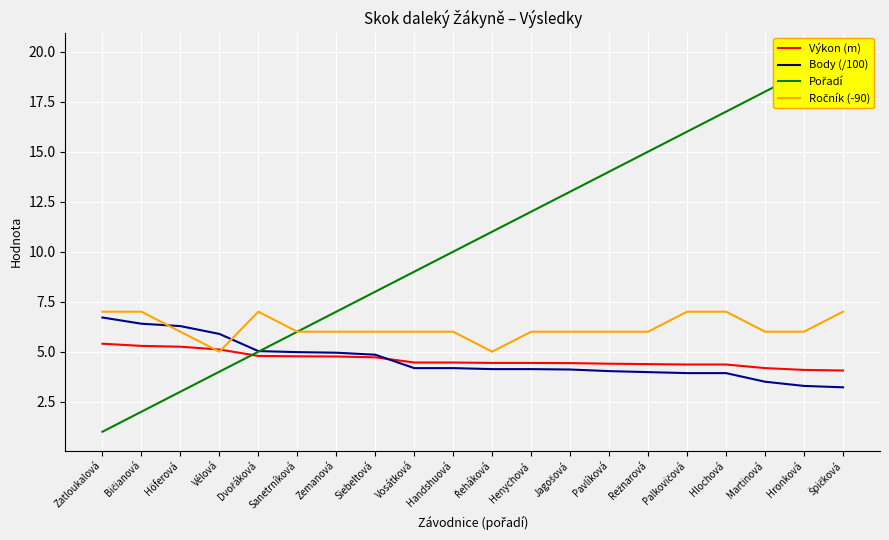

What is the greatest value displayed?

20.0